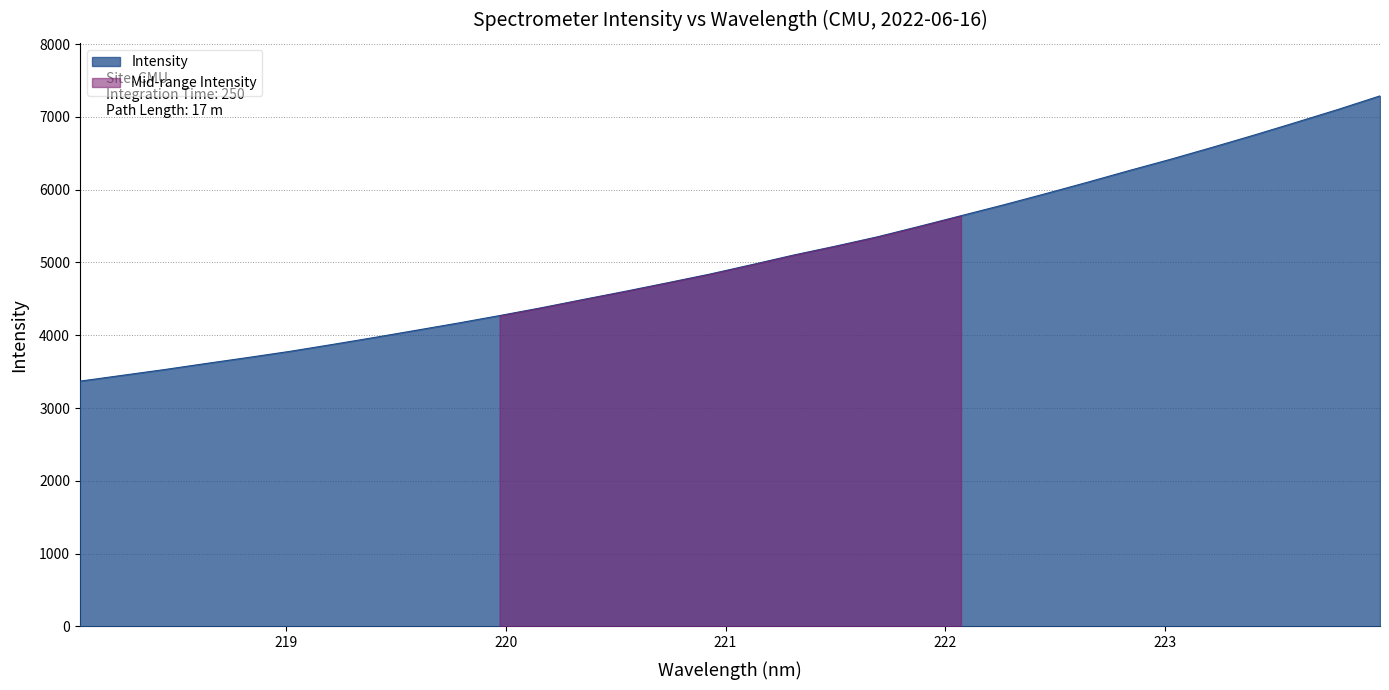

What is the difference between the values at 219.589 and 219.3979?

99.1